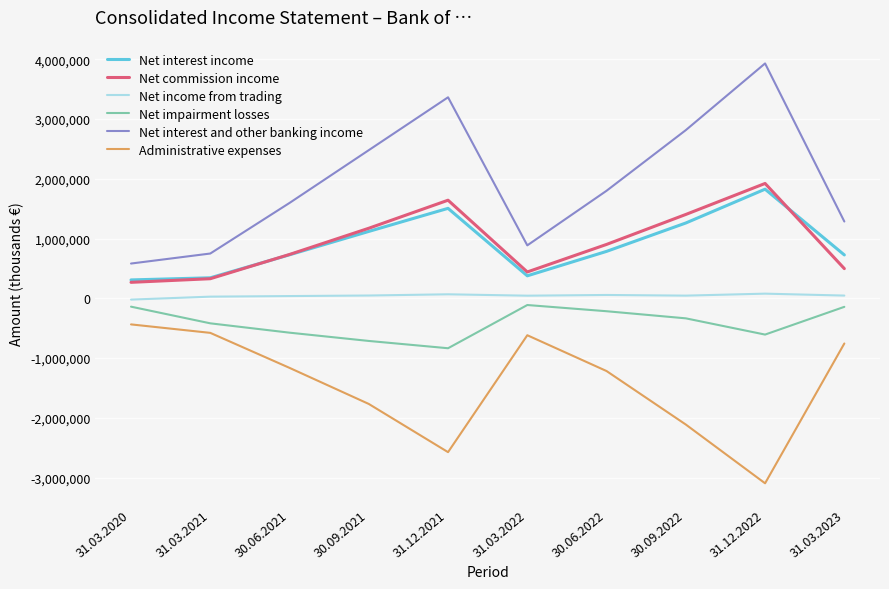

What is the sum of all Net interest income values?

8978777